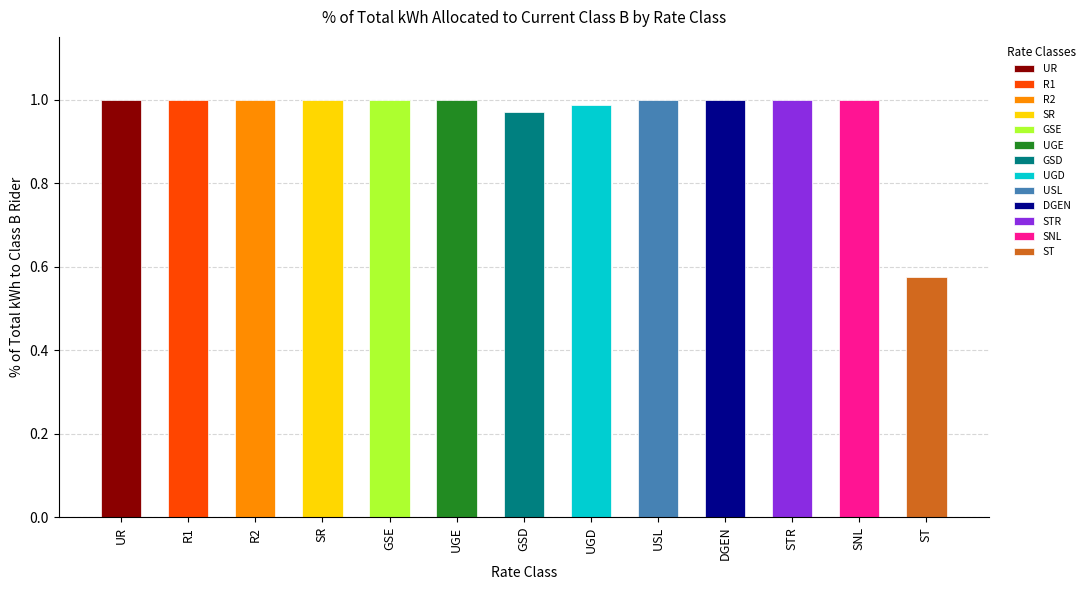

How many bars are there in total?

13